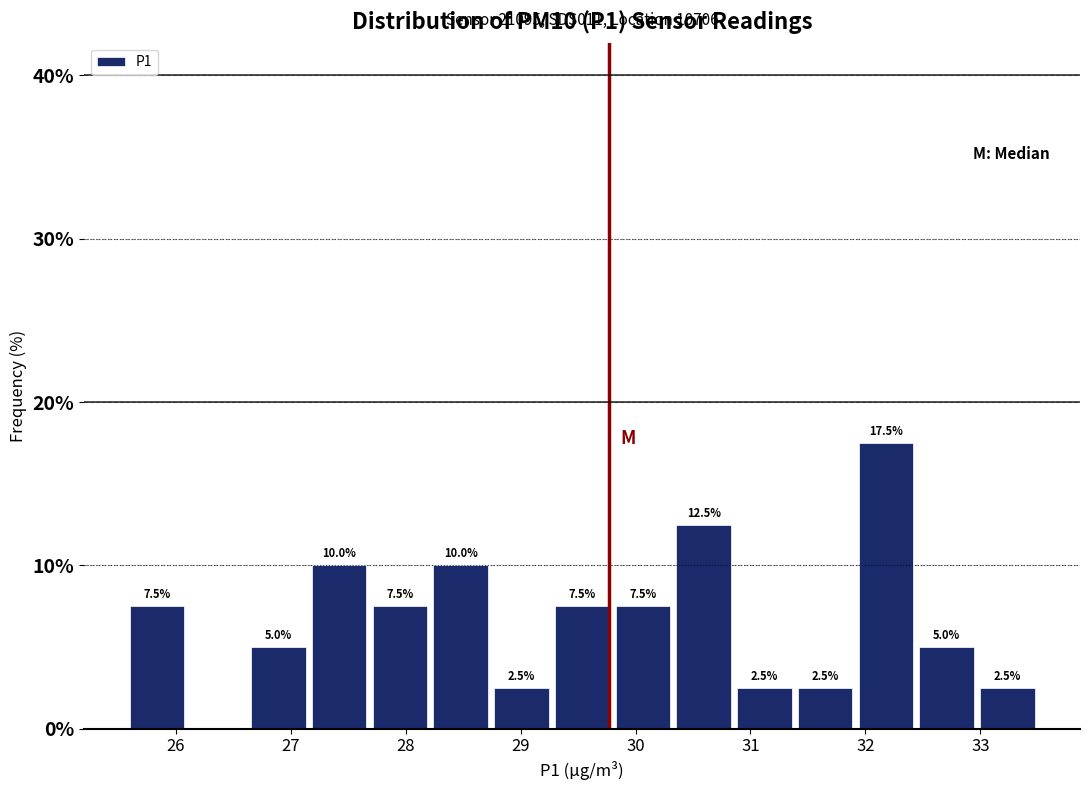

Over which range of the x-axis is the bar tallest?

31.9 to 32.4